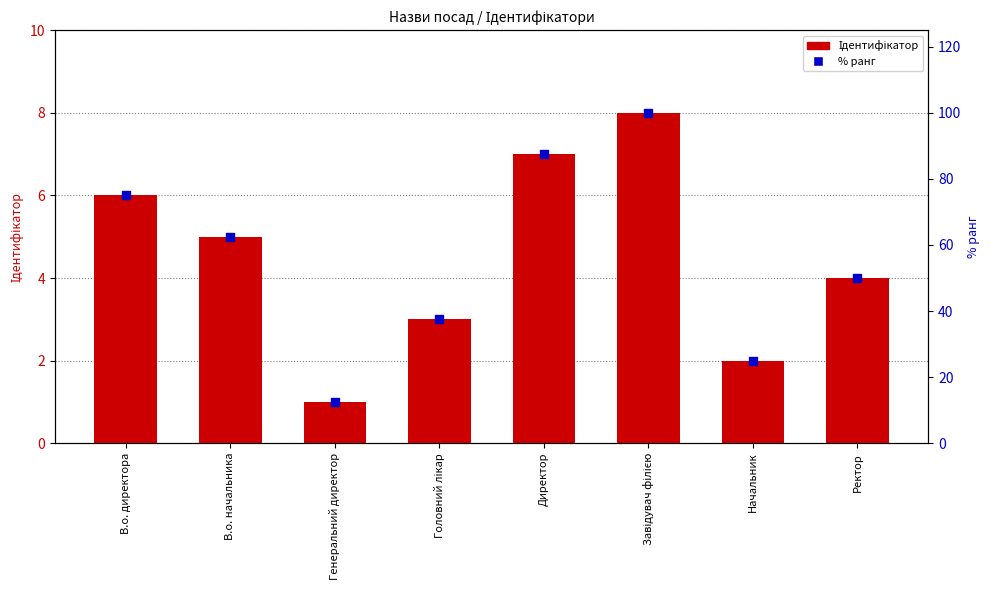

What are all the series names shown in the legend?

Ідентифікатор, % ранг